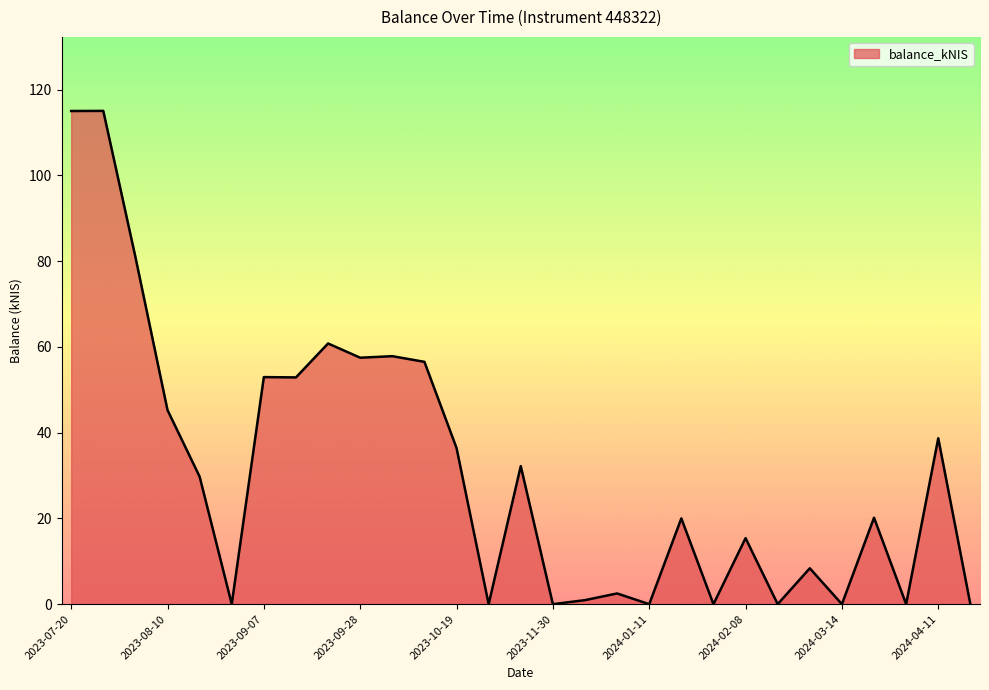

What is the maximum value shown in the chart?

115.0